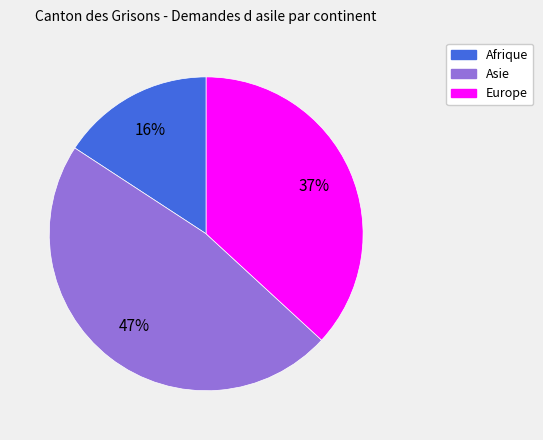

To the nearest percent, what is the combined percentage of Europe and Afrique?

53%